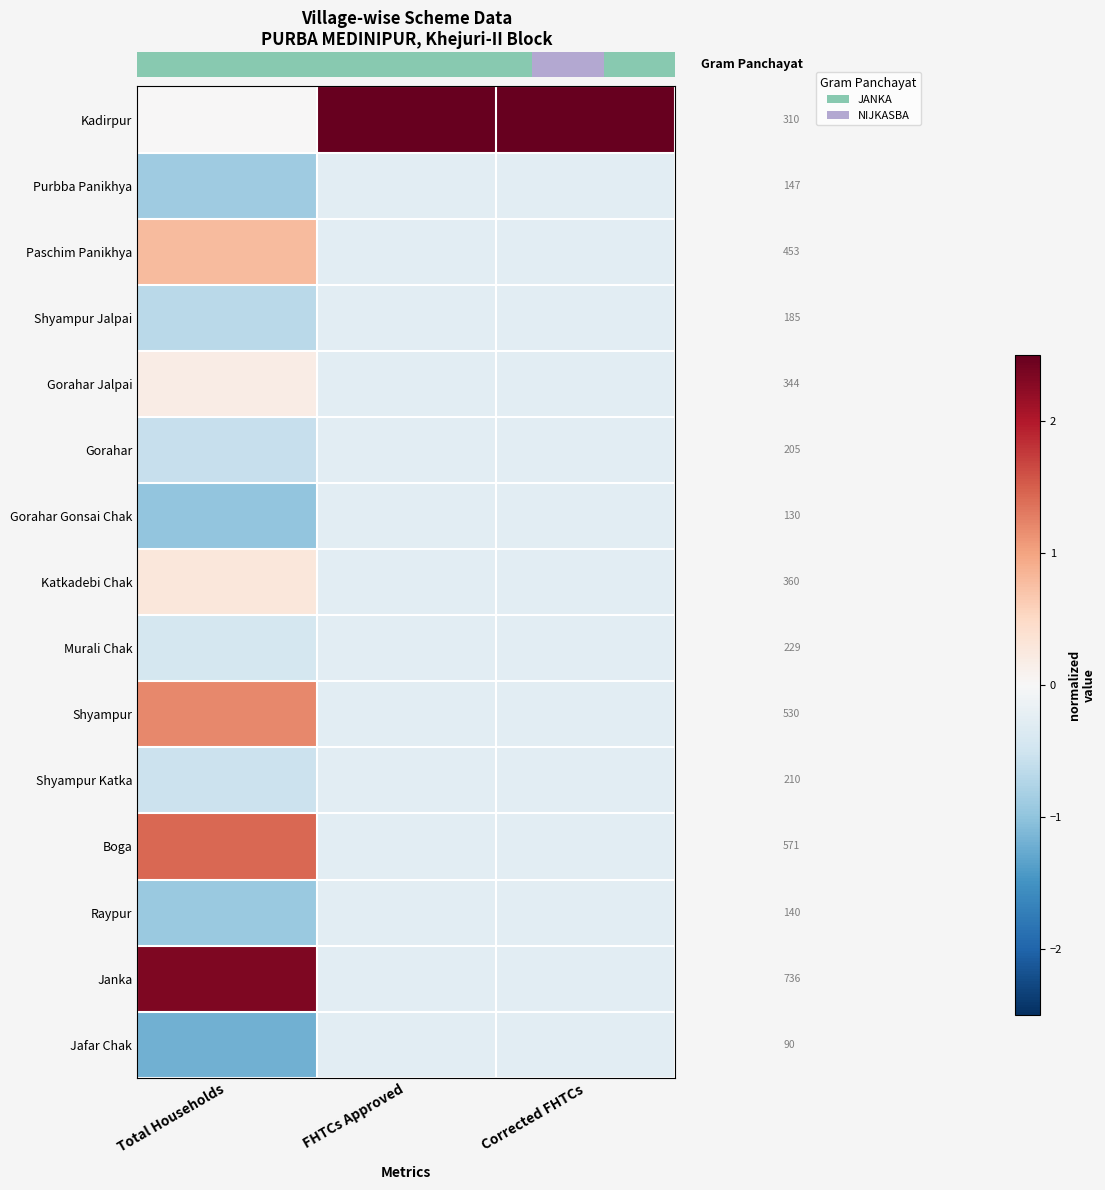

The row_1 series shows -0.3 at FHTCs Approved. True or false?

True